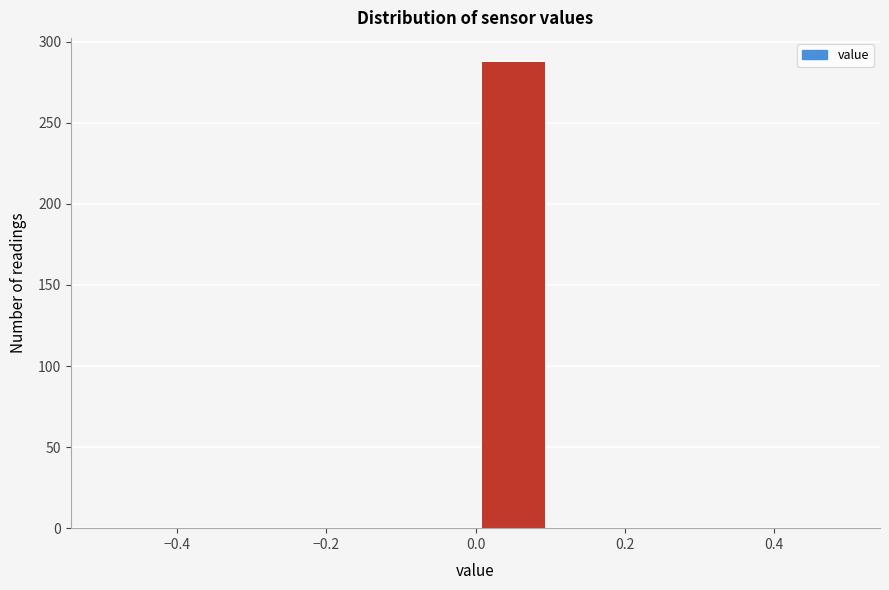

Which range on the x-axis has the tallest bar?

0.0 to 0.1